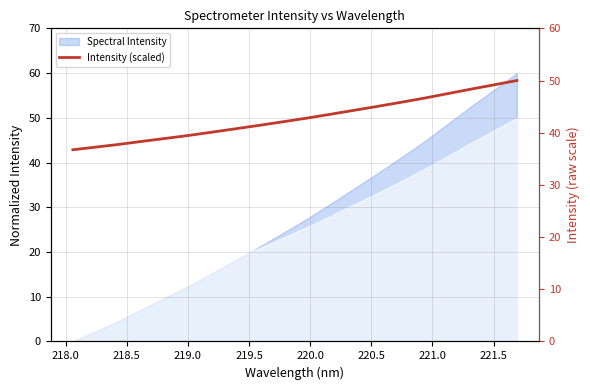

What is the value of the 3rd point from the left?

37.8